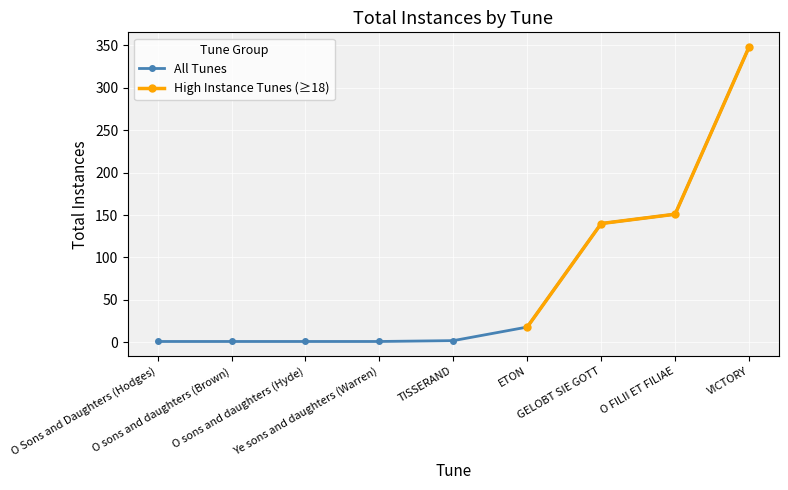

Is it true that the value at TISSERAND is 1?

False